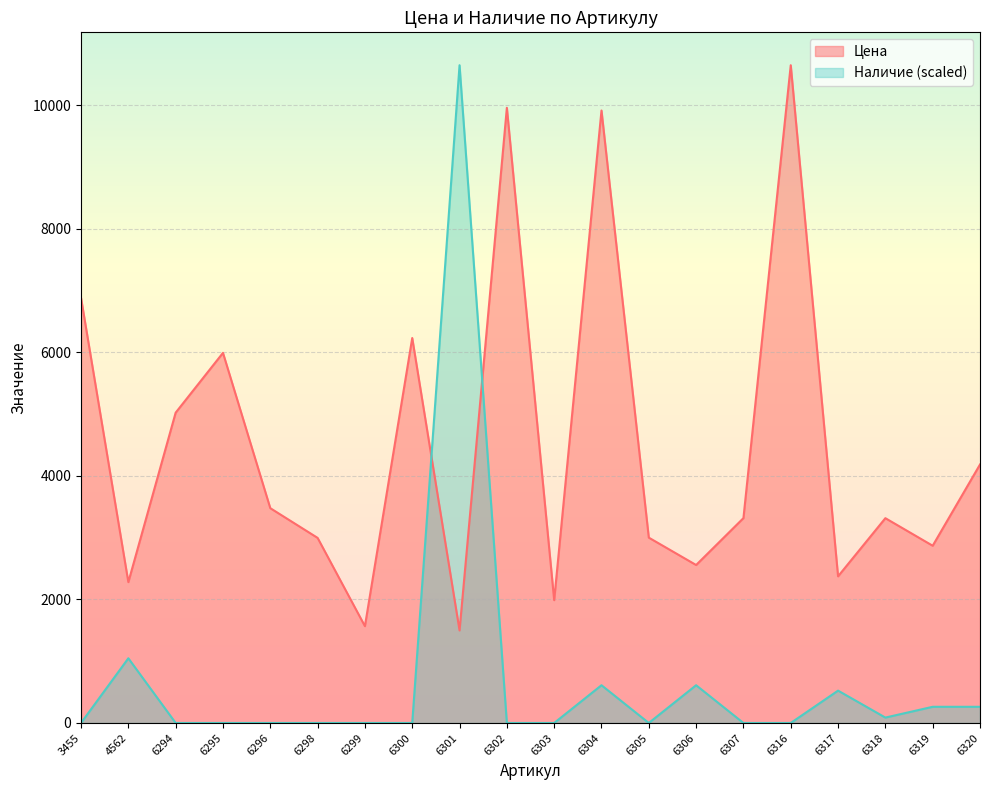

At which category does Наличие reach its first local valley?

6305